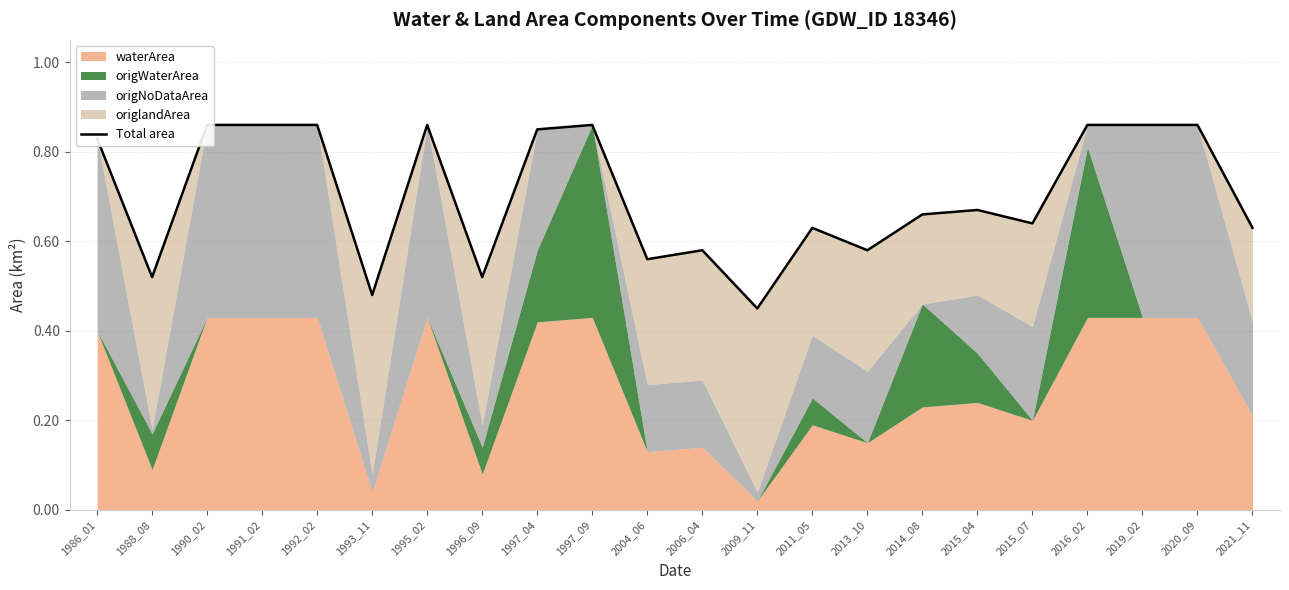

The chart shows a value of 0.9 at 1990_02. True or false?

True